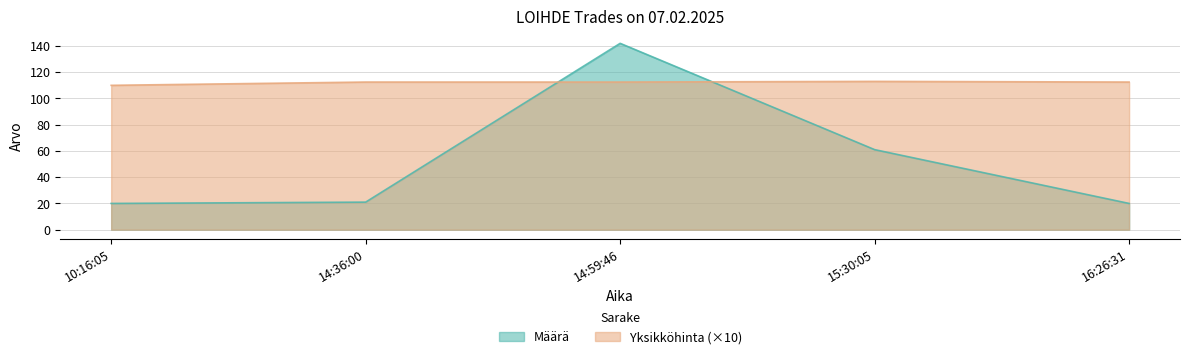

Between 10:16:05 and 16:26:31, which series saw the biggest shift?

Yksikköhinta (×10)